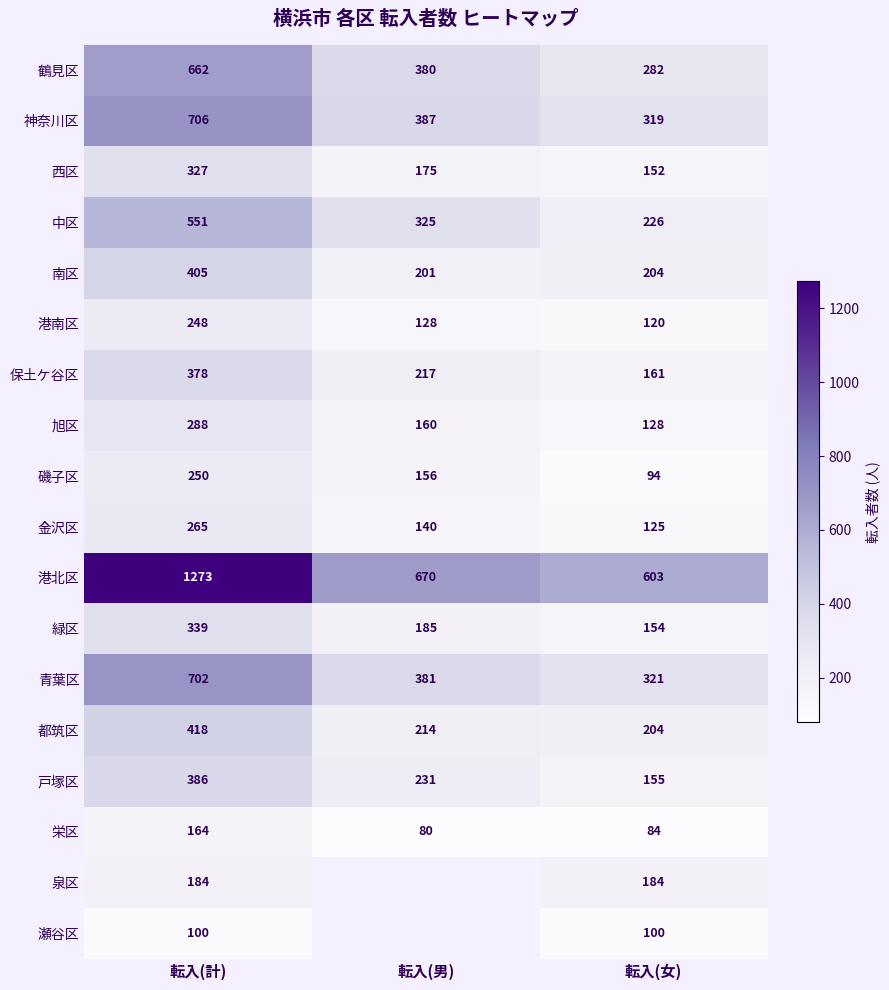

What is the difference between the highest and lowest values at 転入(計)?

1173